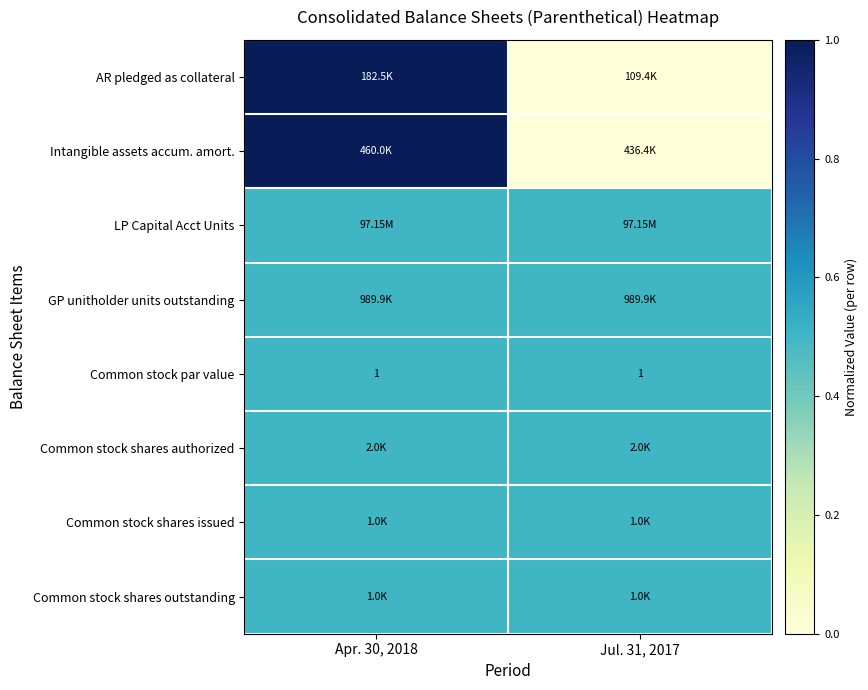

How many series are shown in this chart?

8